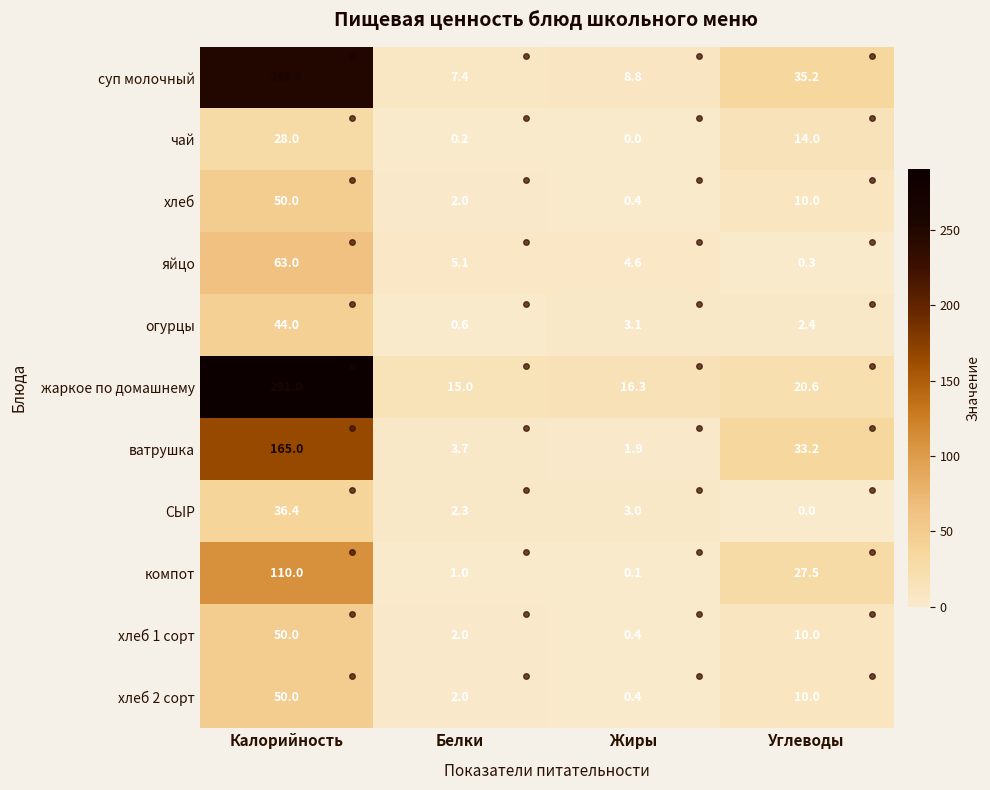

Which series has the widest spread of values?

жаркое по домашнему